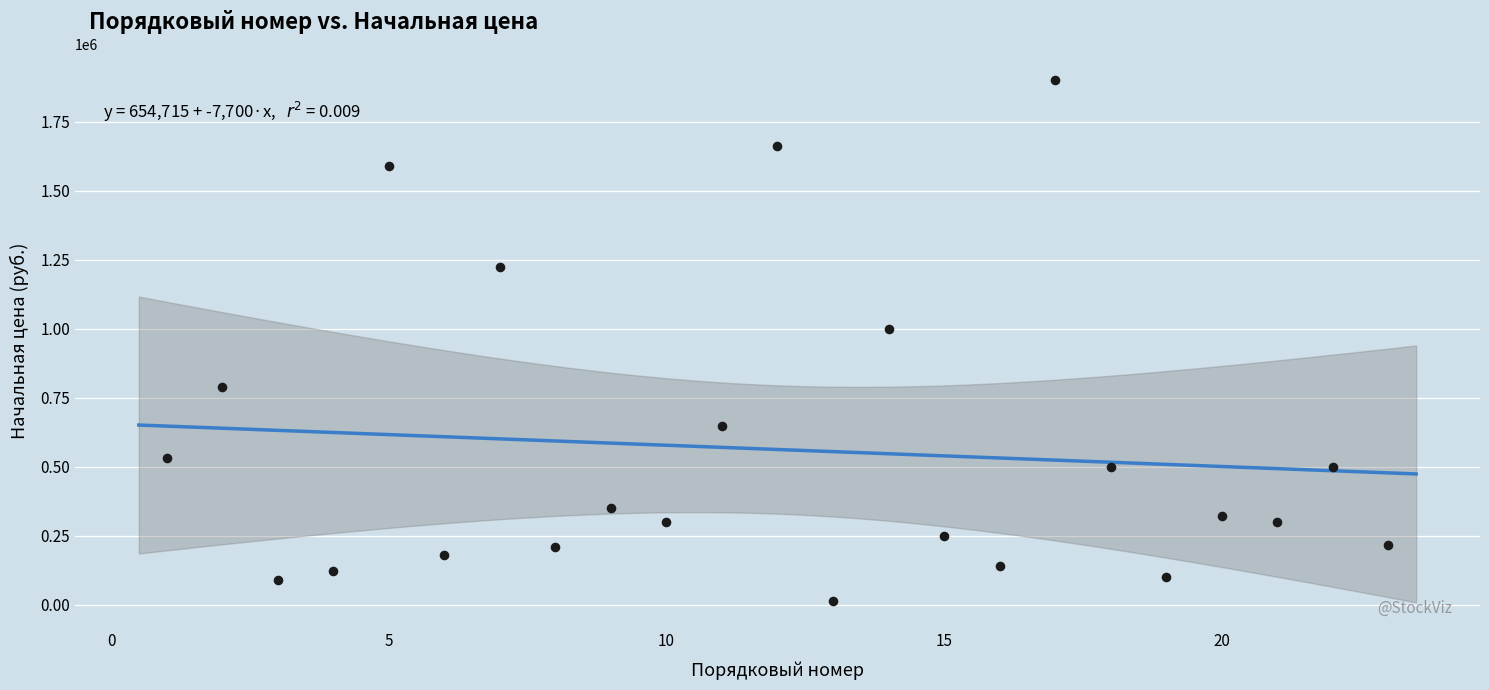

What Y value in the scatter plot is closest to 956500?

1000000.0